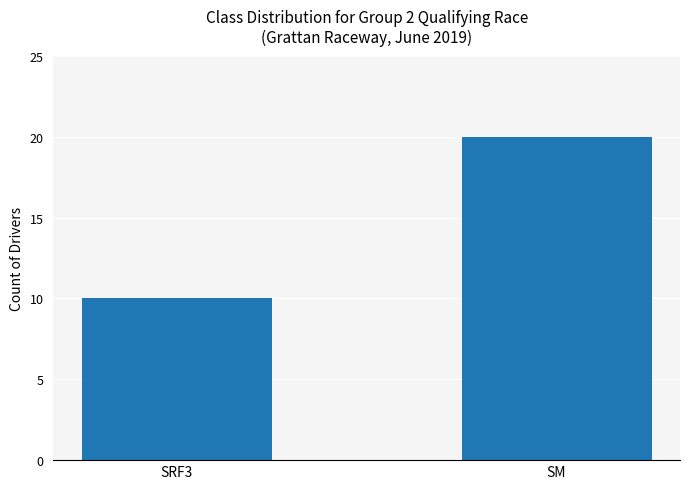

What is the label of the 1st bar from the left?

SRF3